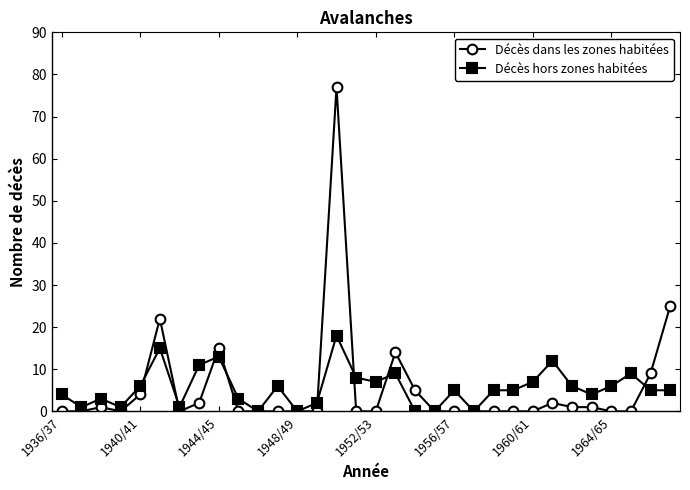

Which series has the widest spread of values?

Décès dans les zones habitées